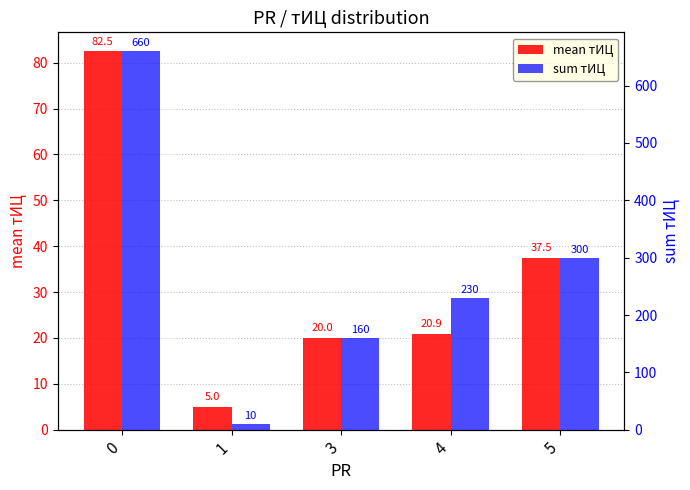

What is the maximum value for mean тИЦ?

82.5